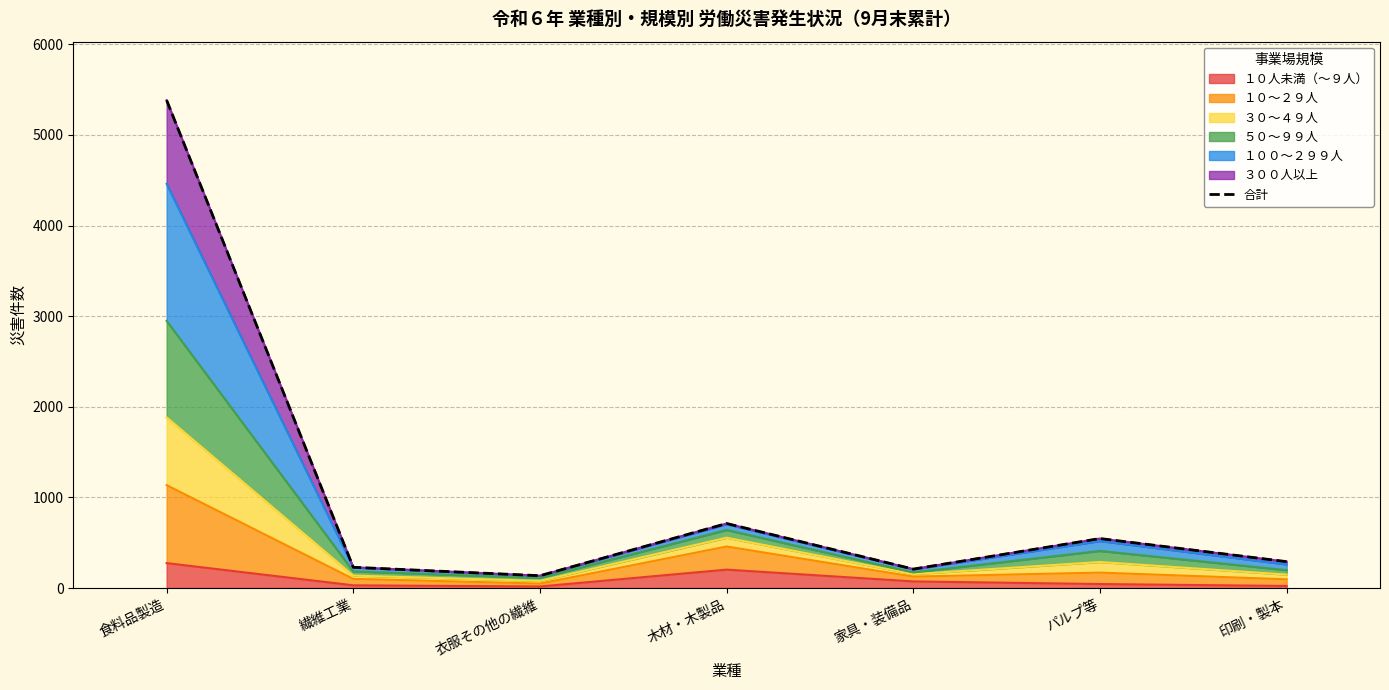

Reading right to left, extract all data points from this chart.

印刷・製本=292	パルプ等=547	家具・装備品=210	木材・木製品=713	衣服その他の繊維=137	繊維工業=230	食料品製造=5382